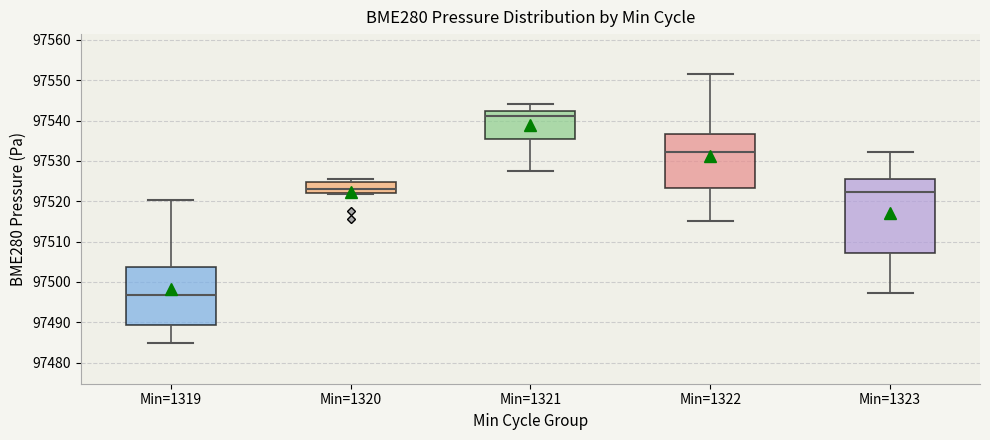

Where does the median line of the box for Min=1323 sit on the y-axis? The values are not printed on the chart, so give them approximately, as read against the axis.

97522